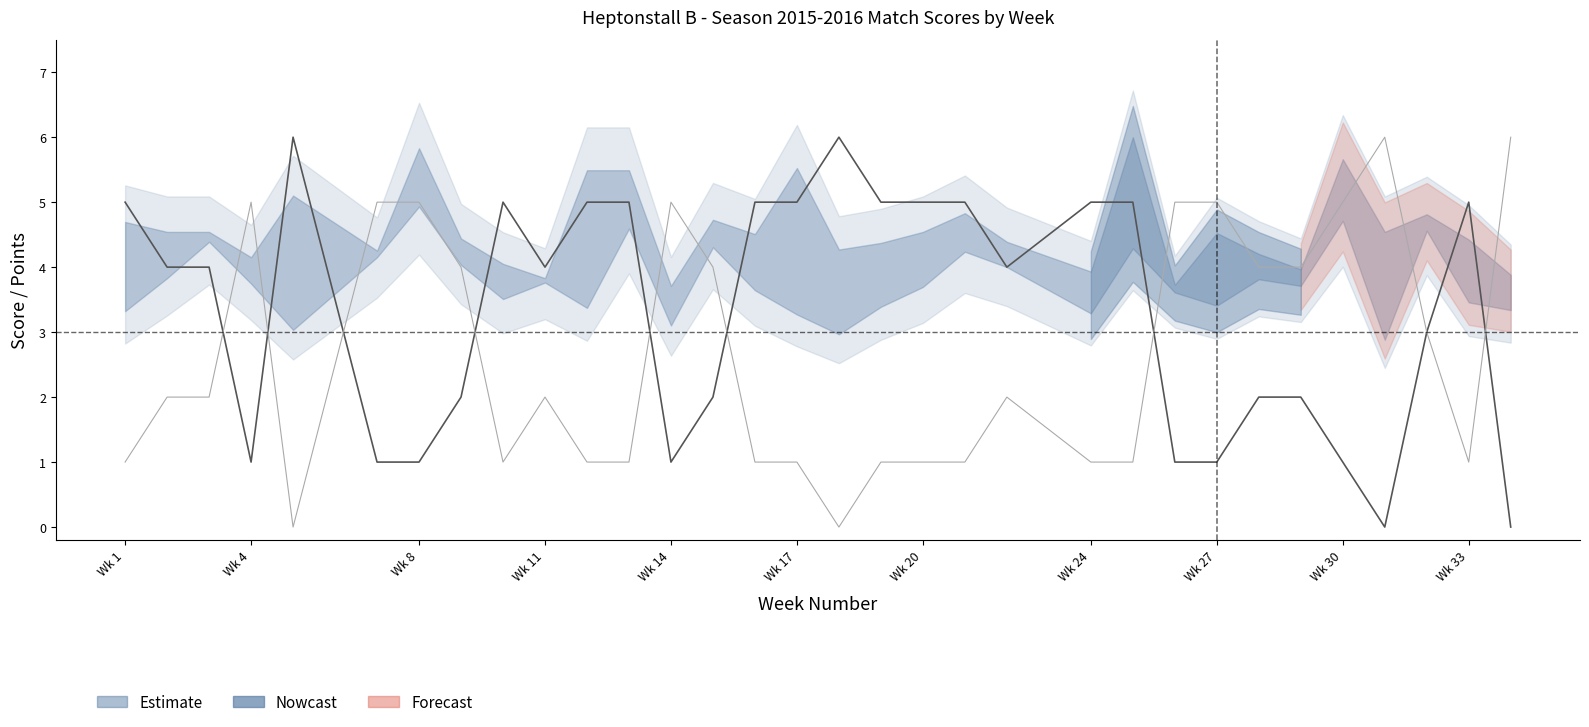

Where do HomeScore and AwayScore first cross each other?

3 and 4